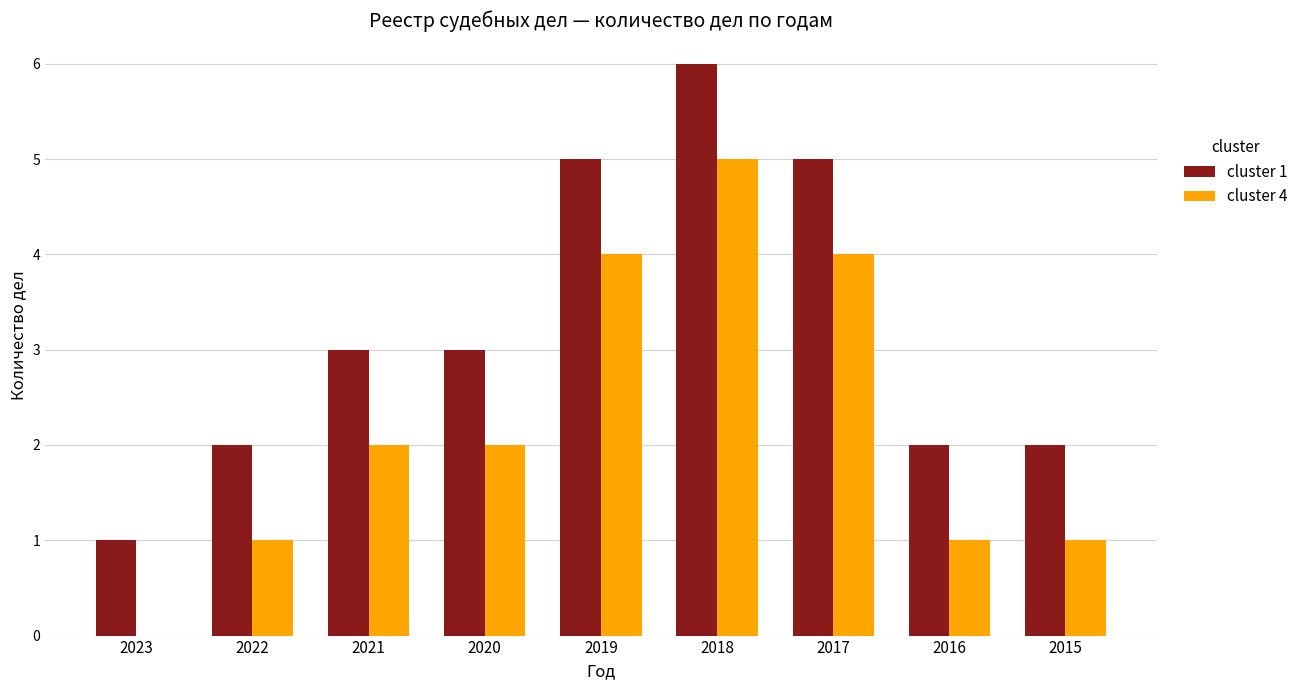

At which category is the sum across all series the highest?

2018